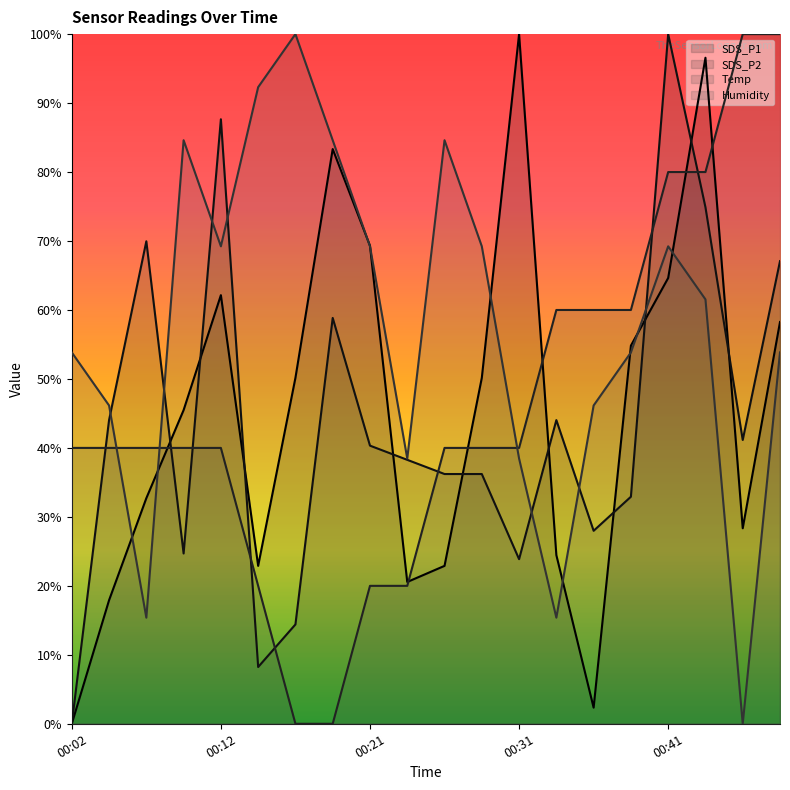

True or false: SDS_P2 and SDS_P1 cross at least once.

True